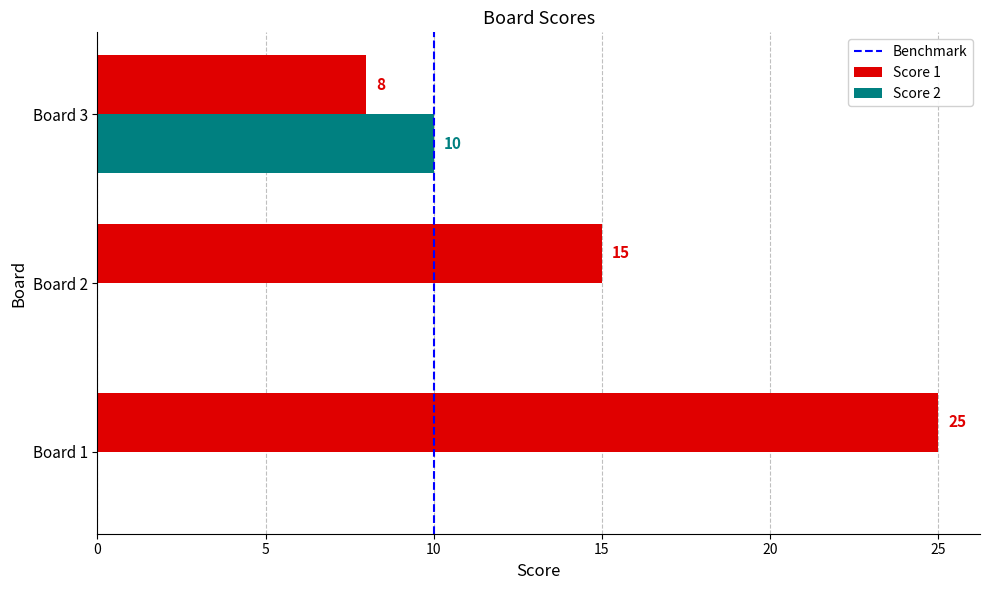

What is the total value across all series at Board 2?

15